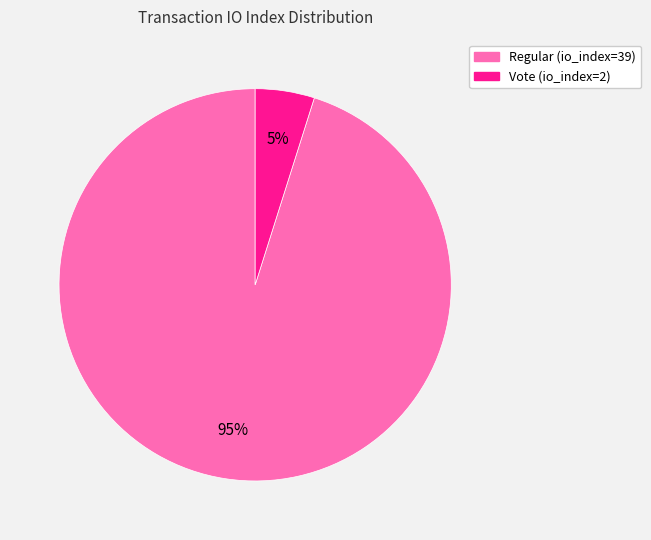

What percentage is the Vote (io_index=2) slice, to the nearest percent?

5%